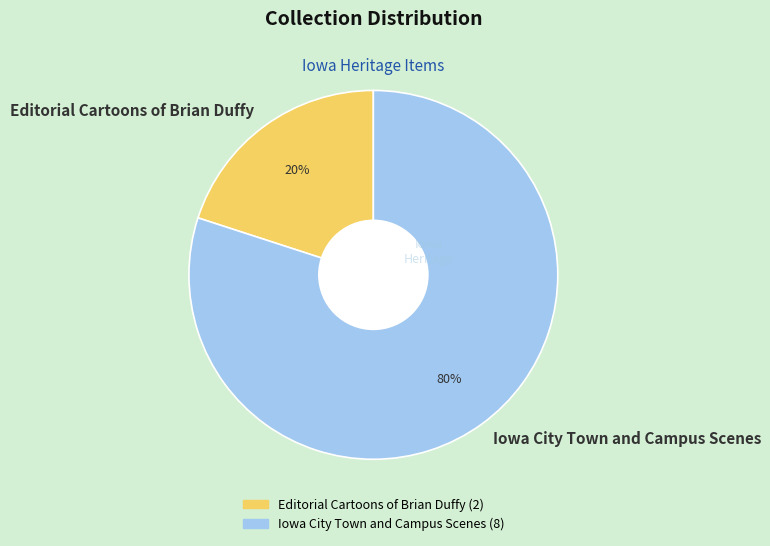

Do Editorial Cartoons of Brian Duffy and Iowa City Town and Campus Scenes together represent more than half of the pie?

Yes